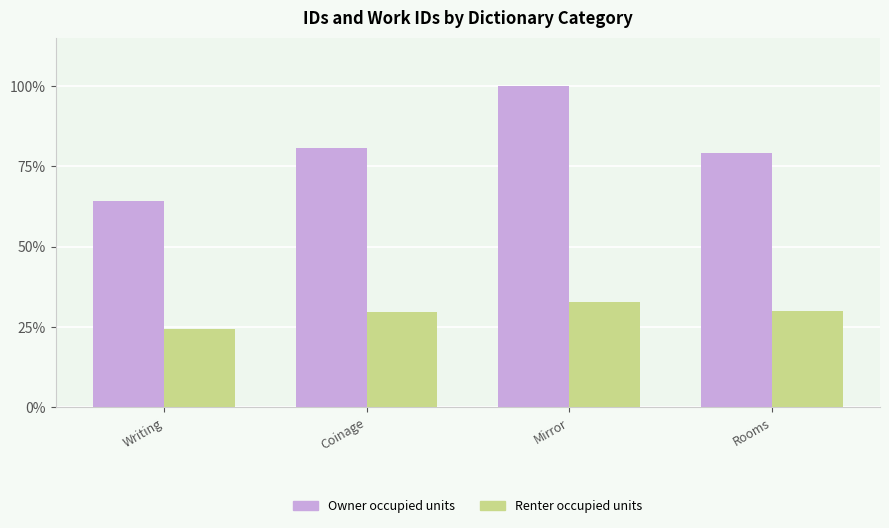

Does the chart contain any negative values?

No